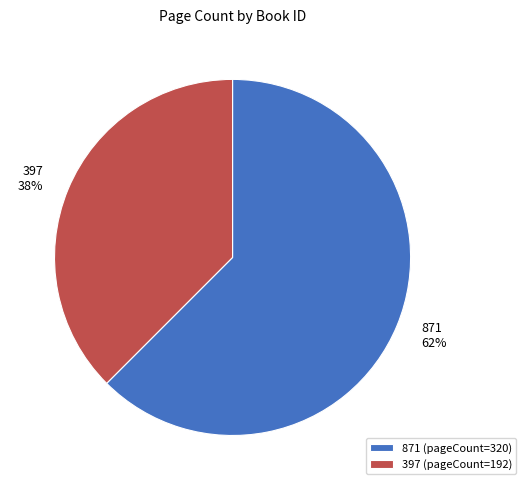

Rank the categories by value from highest to lowest.

871, 397